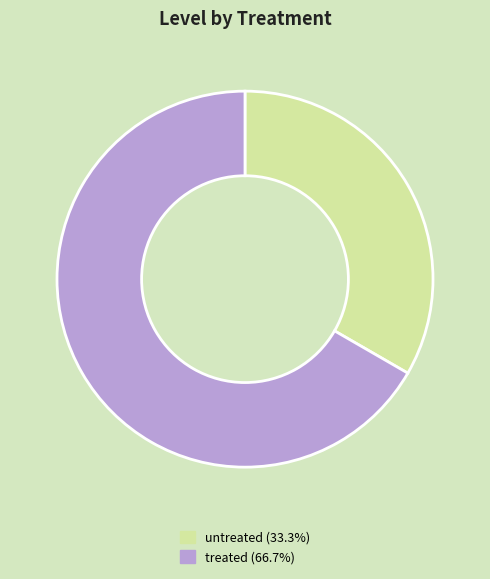

What is the majority slice?

treated